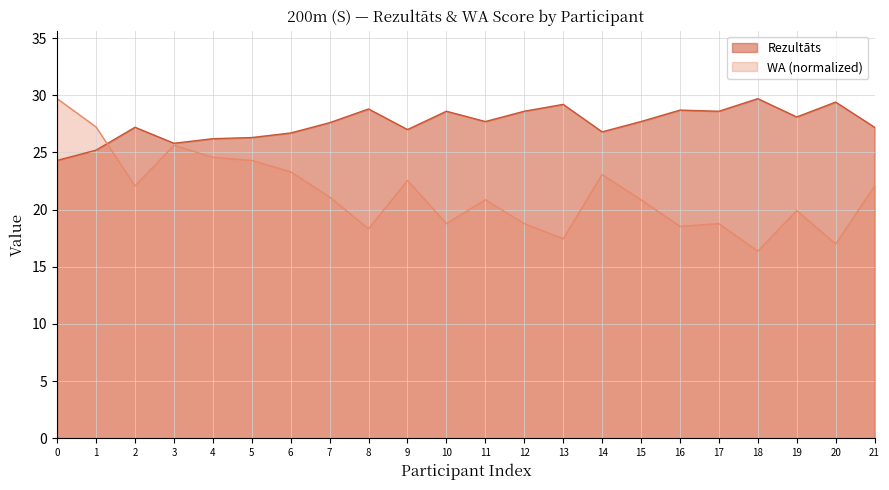

What is the sum of all WA values?

471.2